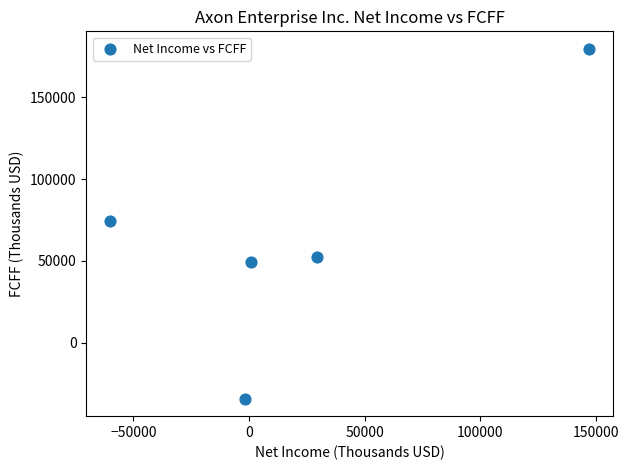

What is the range of X values (max minus min)?

207157